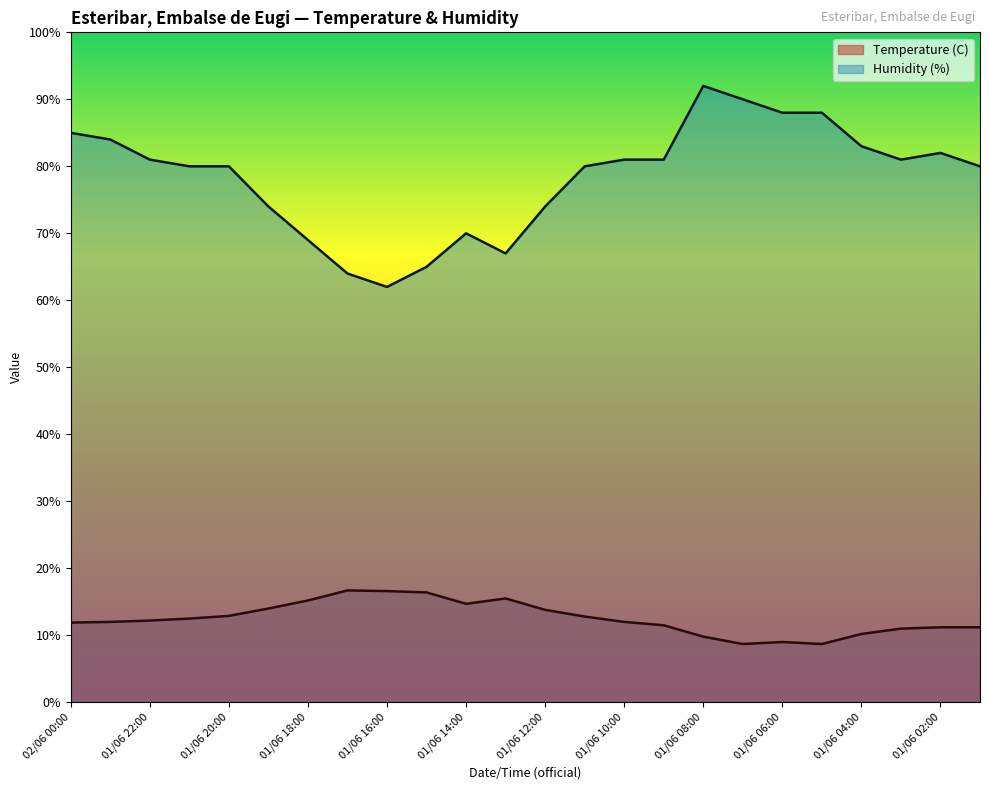

Reading right to left, list all the values displayed in this chart.

Temperature (C): 11.2	11.2	11.0	10.2	8.7	9.0	8.7	9.8	11.5	12.0	12.8	13.8	15.5	14.7	16.4	16.6	16.7	15.2	14.0	12.9	12.5	12.2	12.0	11.9
Humidity (%): 80.0	82.0	81.0	83.0	88.0	88.0	90.0	92.0	81.0	81.0	80.0	74.0	67.0	70.0	65.0	62.0	64.0	69.0	74.0	80.0	80.0	81.0	84.0	85.0